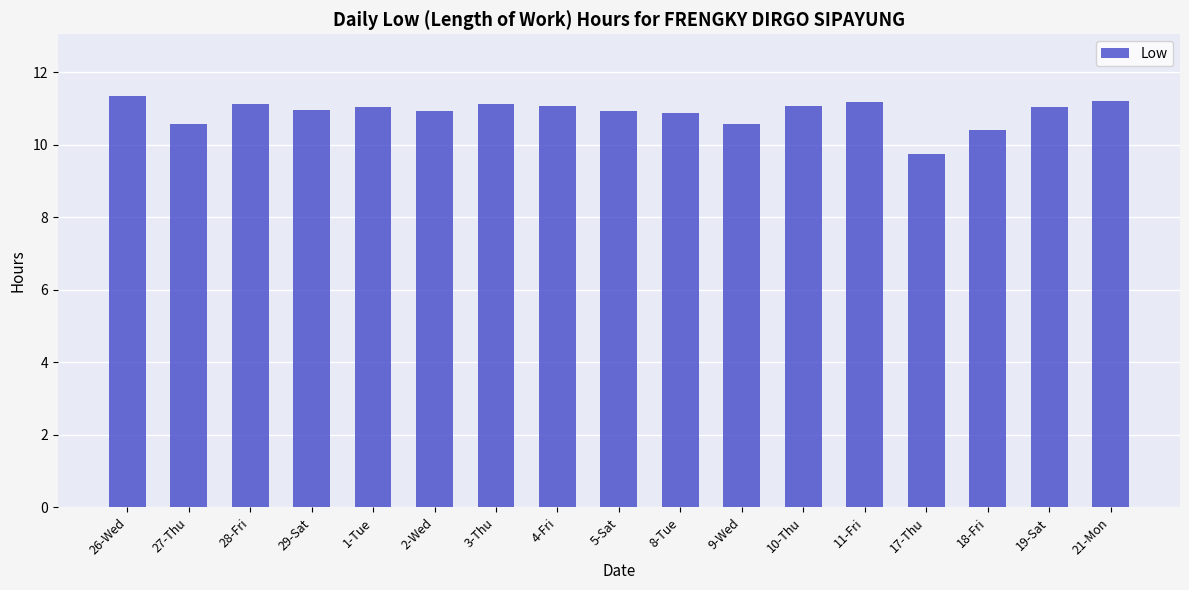

What value does the data have at 21-Mon?

11.2